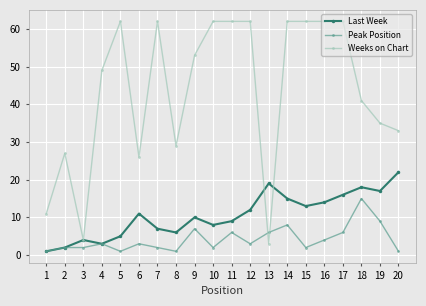

At which category does Last Week reach its first local valley?

4